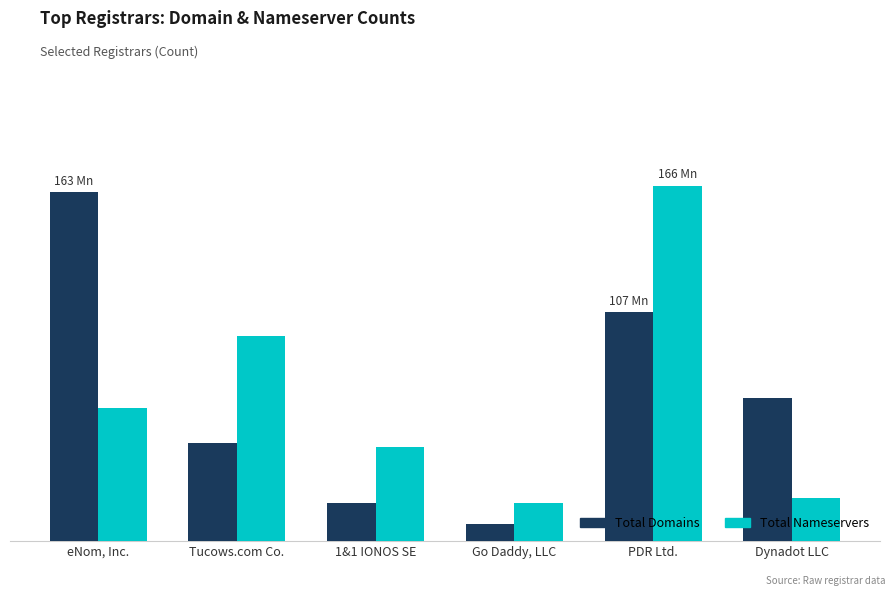

What is the label of the 2nd bar from the right?

PDR Ltd.